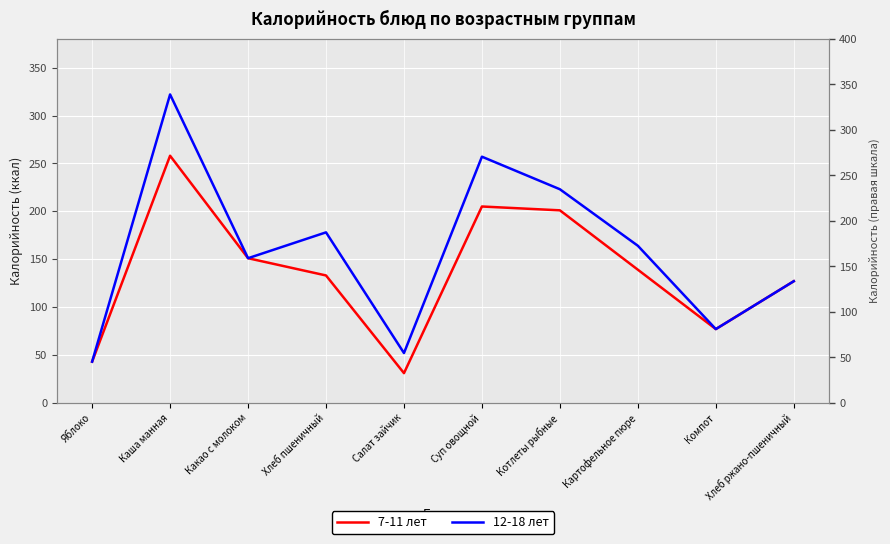

Is the value of 12-18 лет at Какао с молоком greater than the value of 7-11 лет at Каша манная?

No